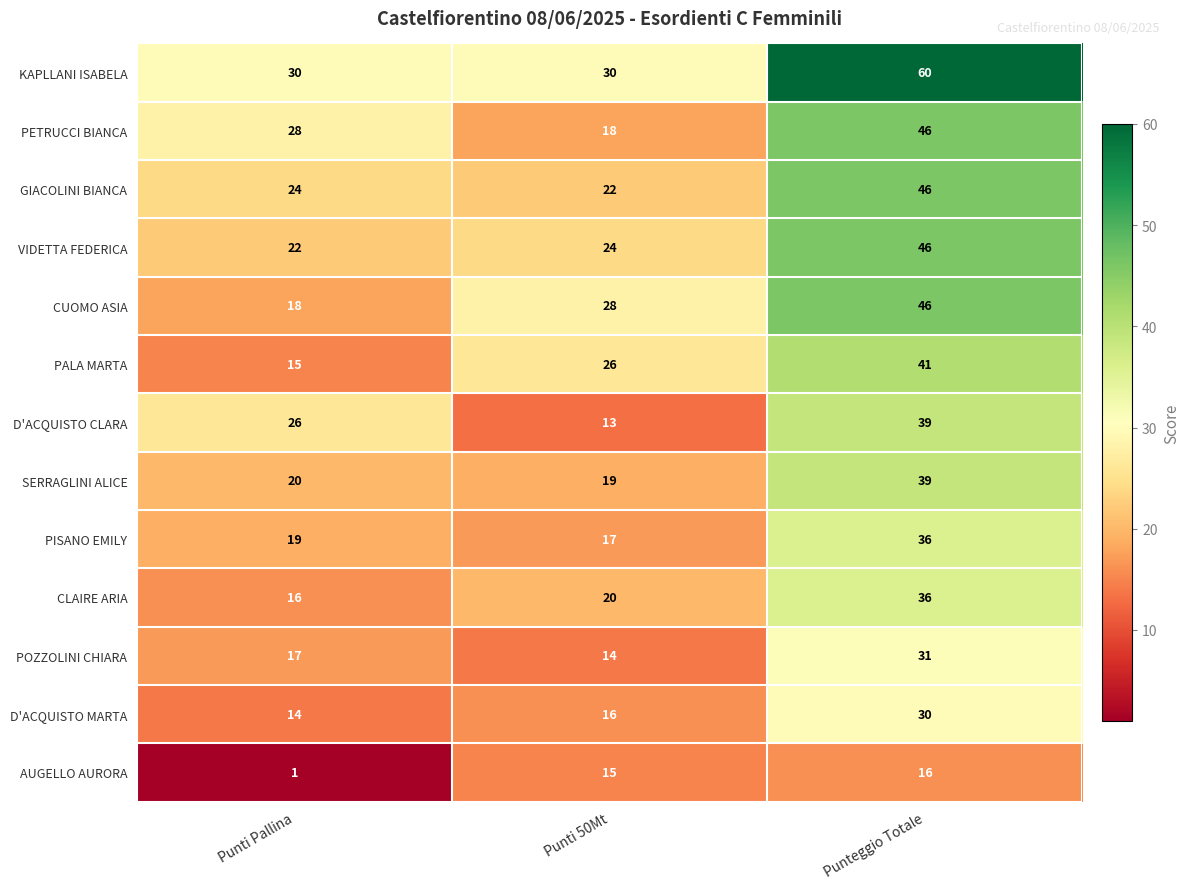

At how many categories does at least one series exceed 52?

1